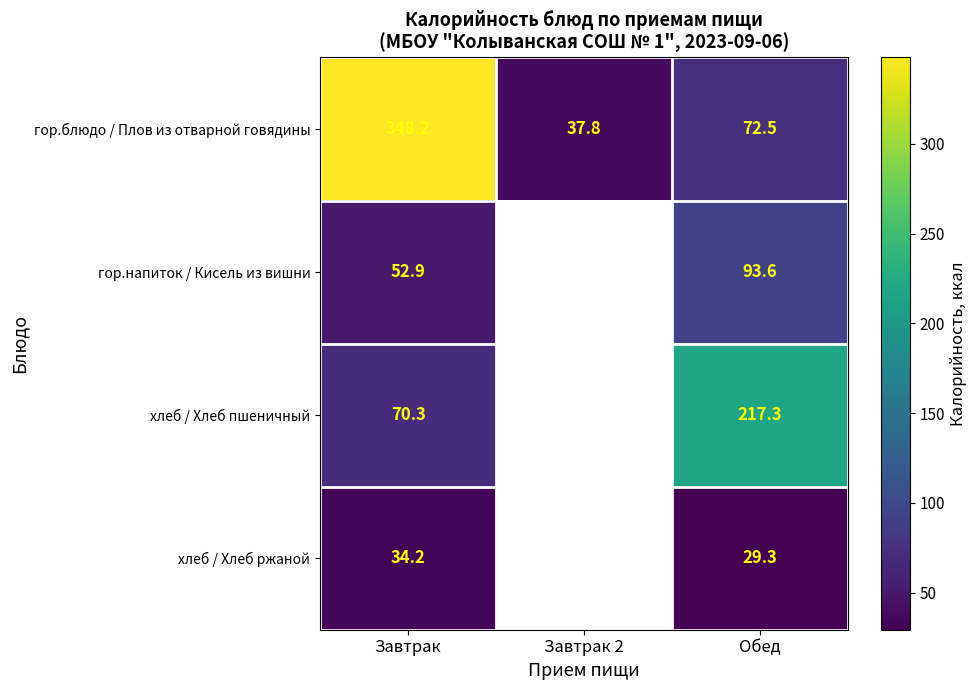

At which label does гор.блюдо / Плов из отварной говядины reach its peak?

Завтрак